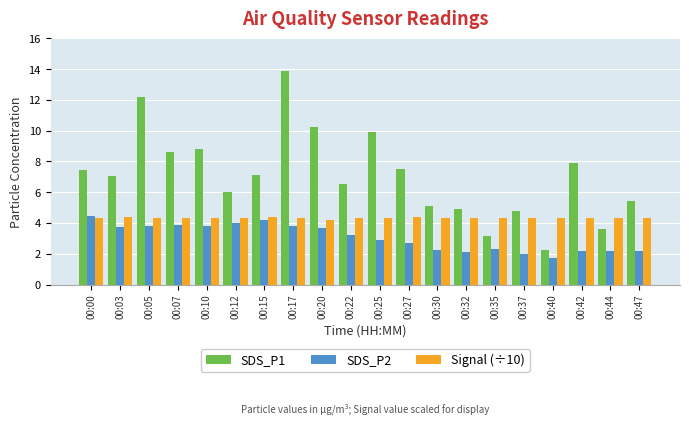

What is the total value across all series at 00:10?

16.9